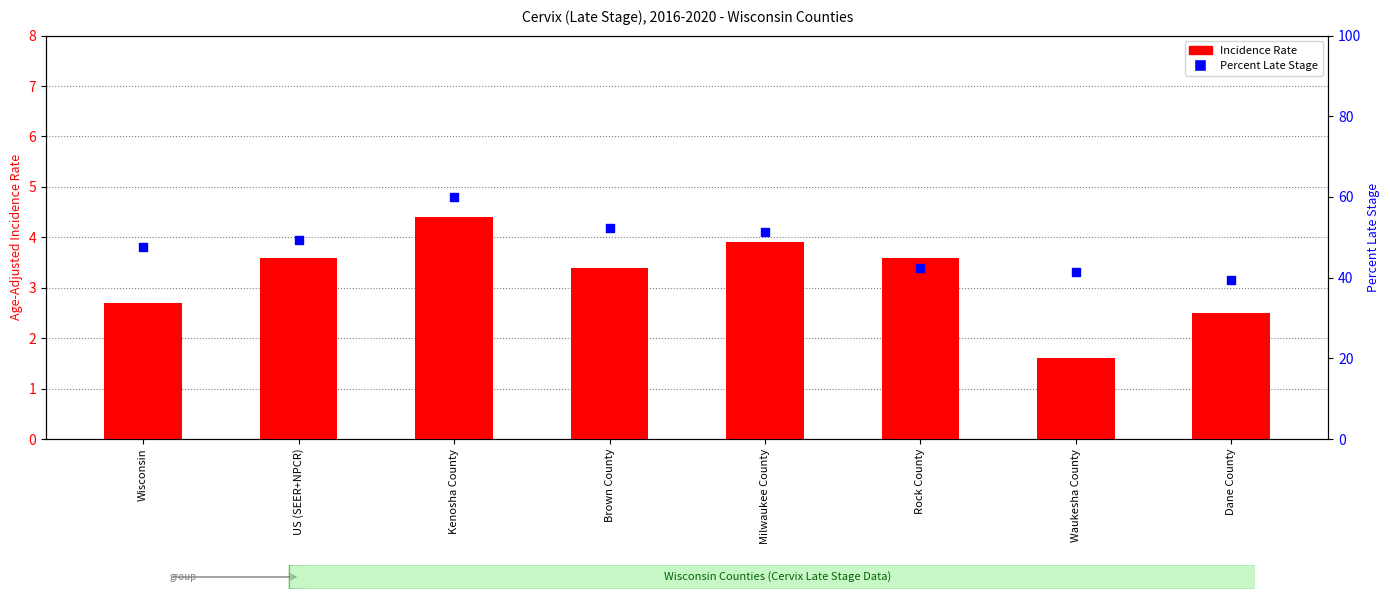

Which series has the largest total across all categories?

Percent Late Stage